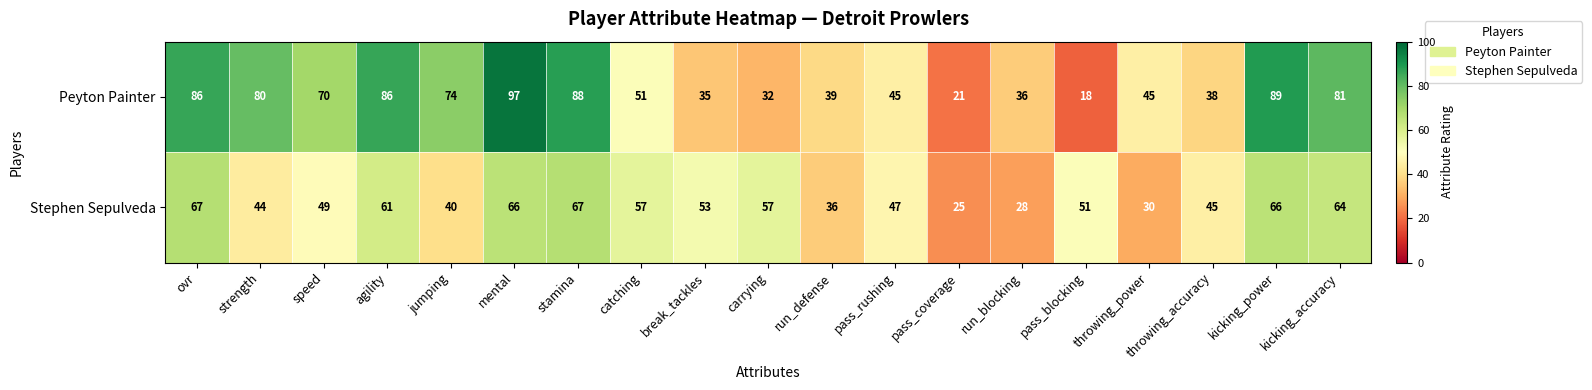

What is the greatest value displayed?

97